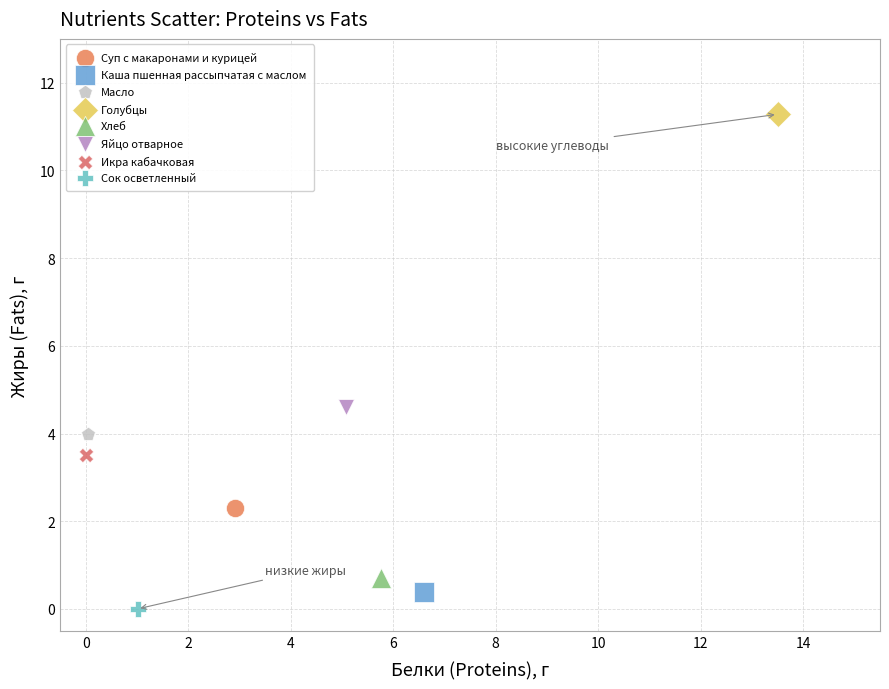

Which series reaches the minimum Y coordinate?

Сок осветленный